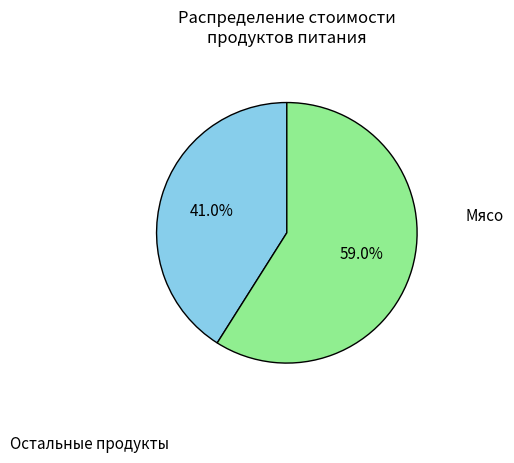

Is there a majority slice in this chart?

Yes